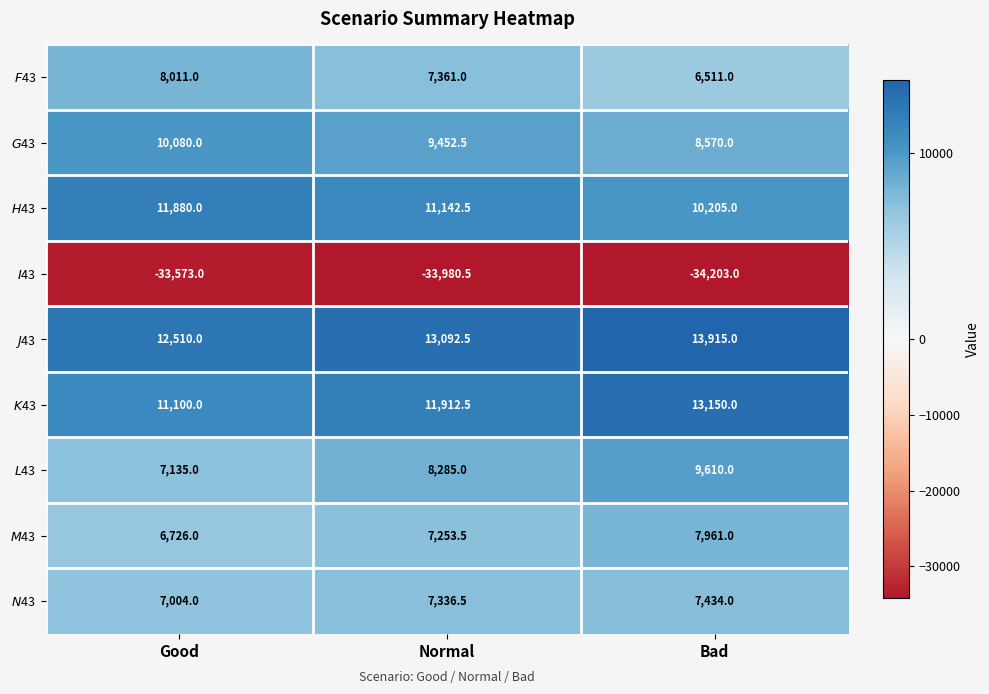

What is the difference between the highest and lowest values at Good?

46083.0